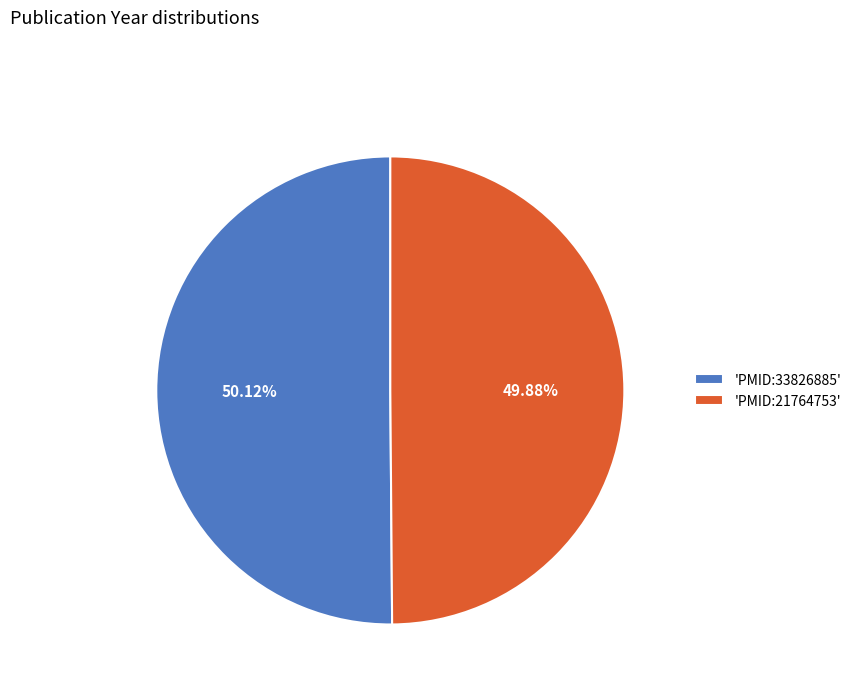

Is there any slice that represents more than half of the pie?

Yes